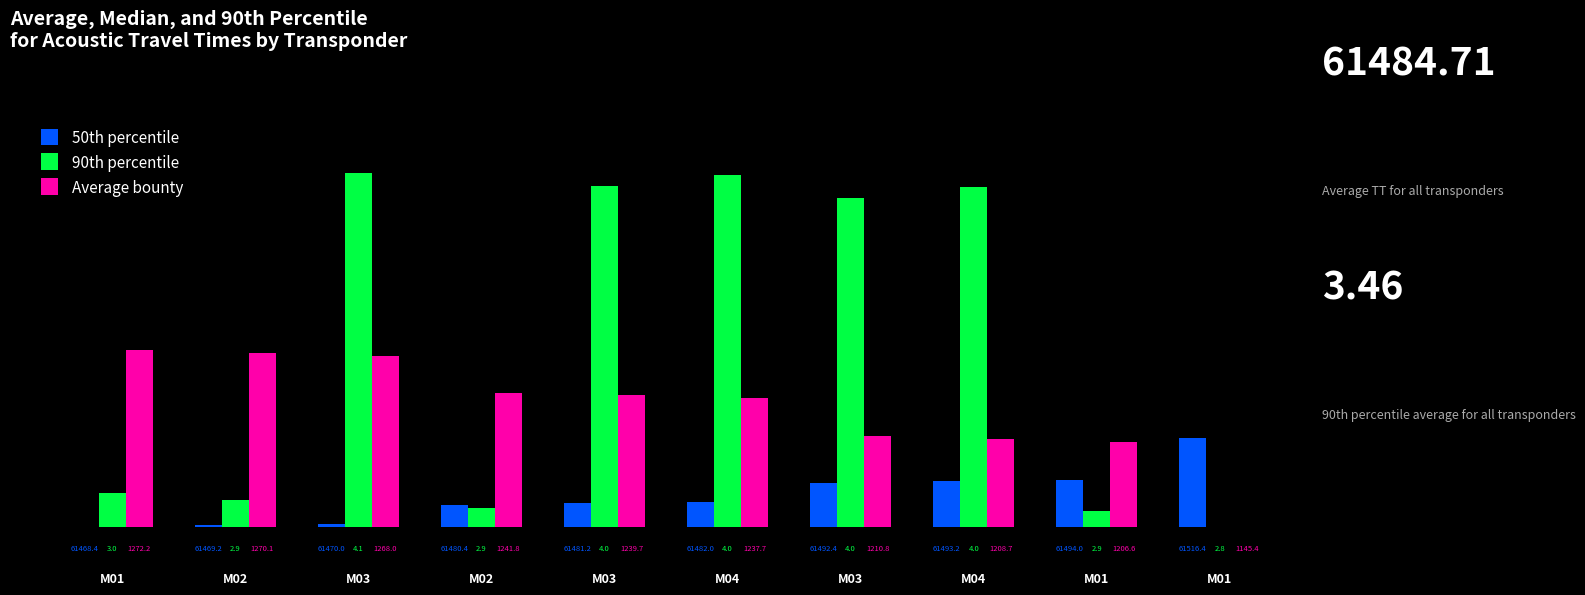

What is the total value across all series at M03?

17899.7